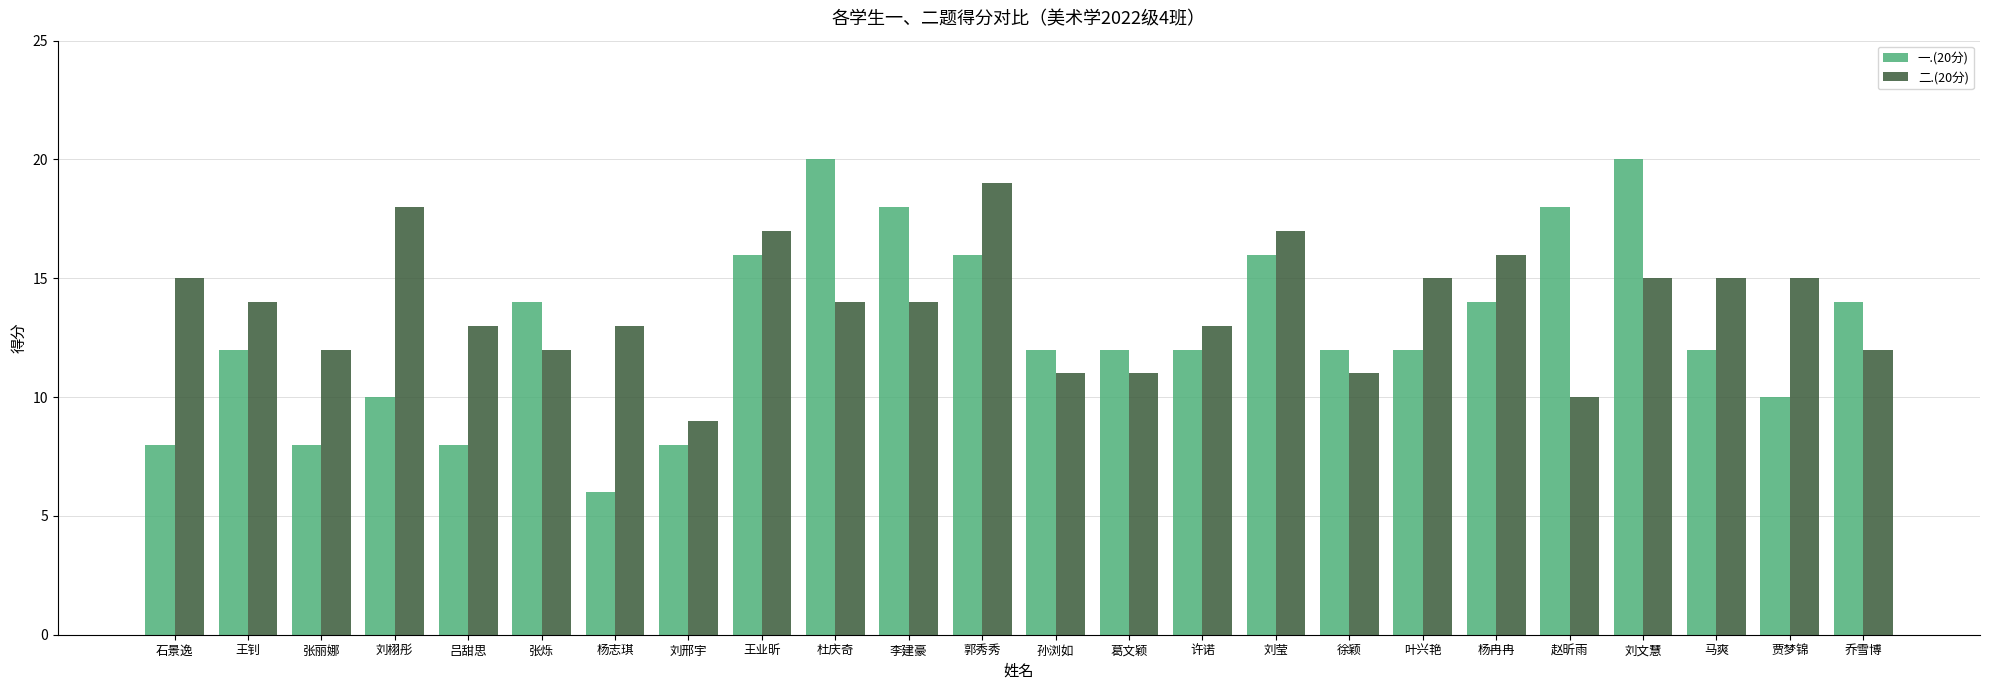

Rank the series by their average value, from lowest to highest.

一.(20分), 二.(20分)